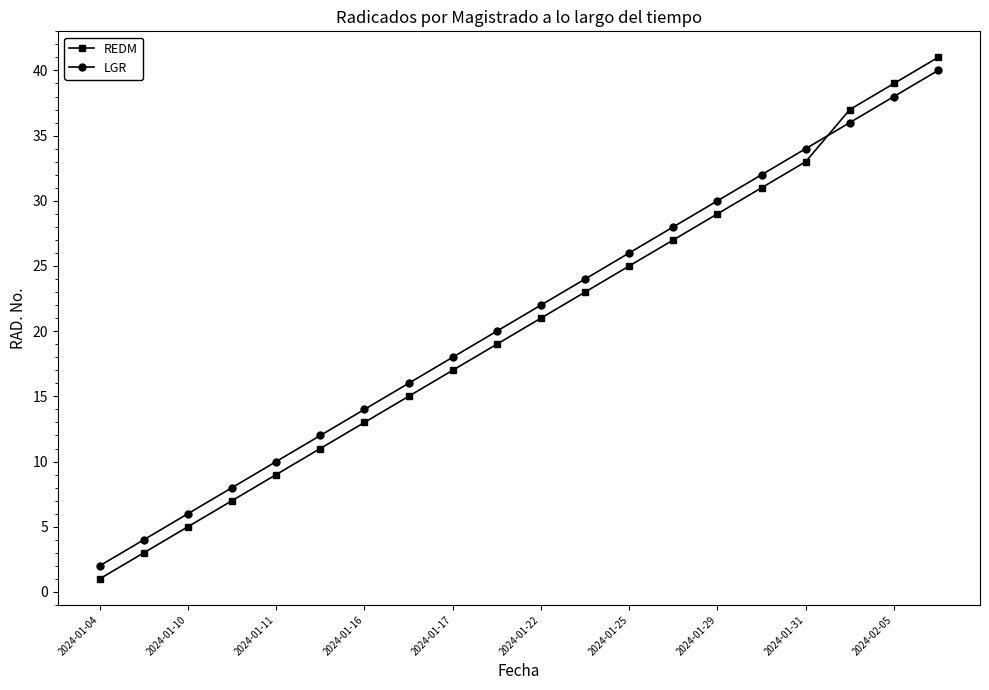

True or false: REDM has more than 0 interior local peaks.

False